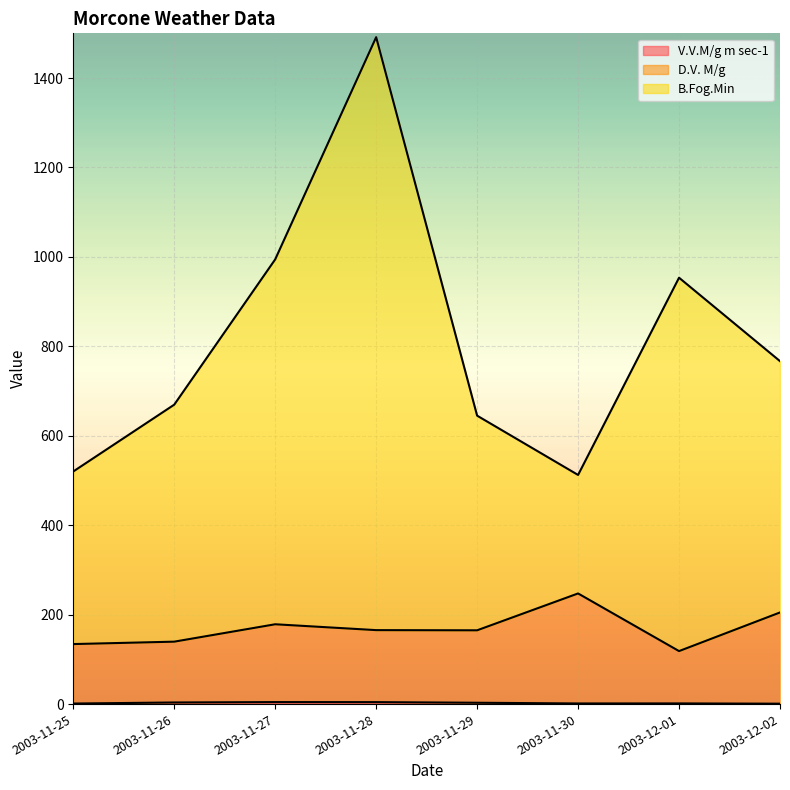

What is the difference between the maximum and minimum values in the B.Fog.Min series?

979.0